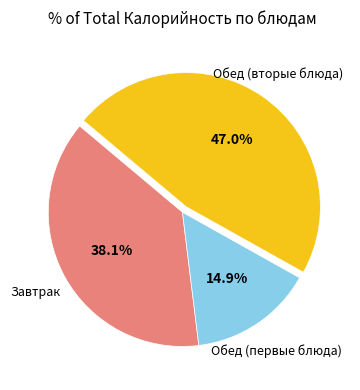

Is there a majority slice in this chart?

No